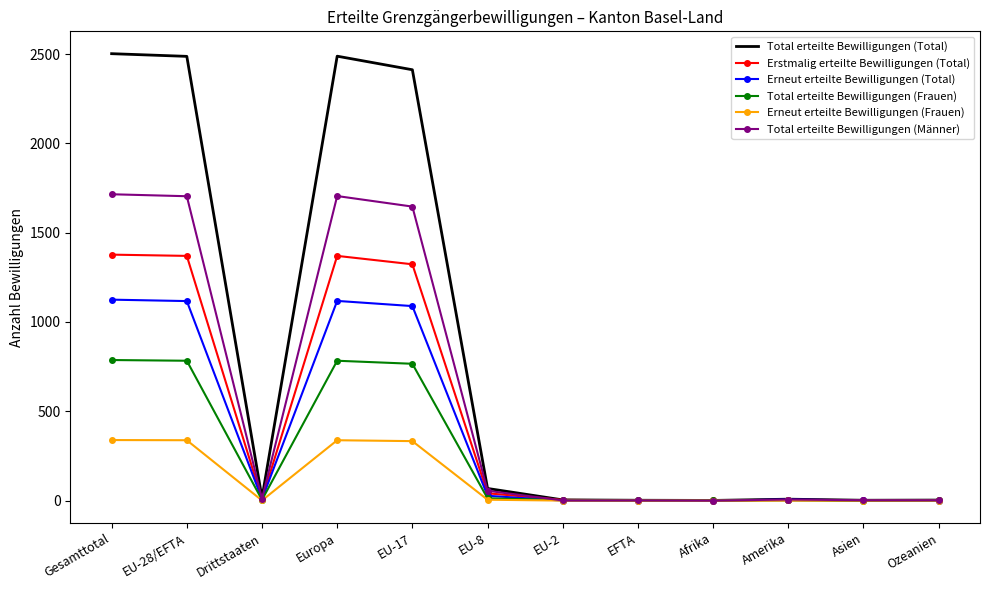

Which series has the widest spread of values?

Total erteilte Bewilligungen (Total)